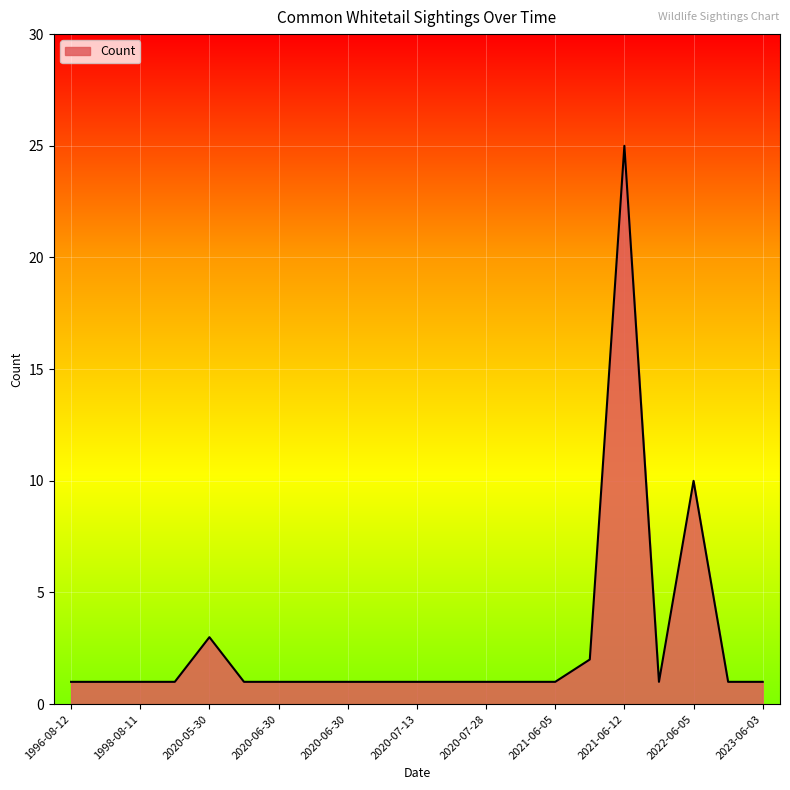

What is the maximum value shown in the chart?

25